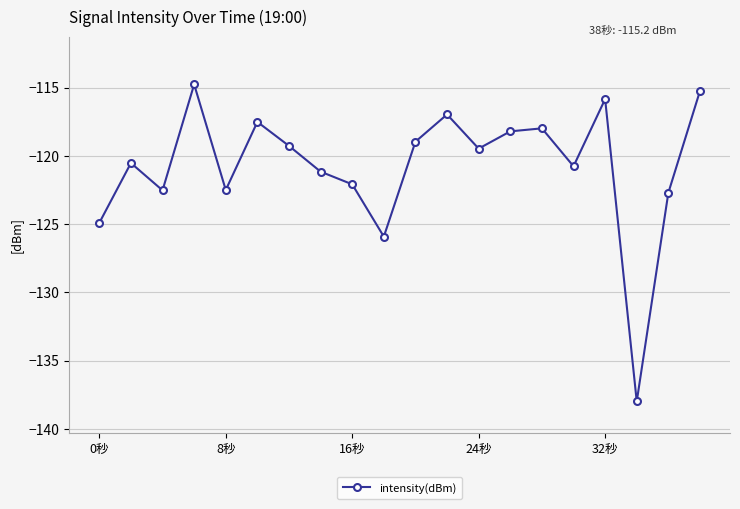

Is this an area chart (filled region under the line)?

No